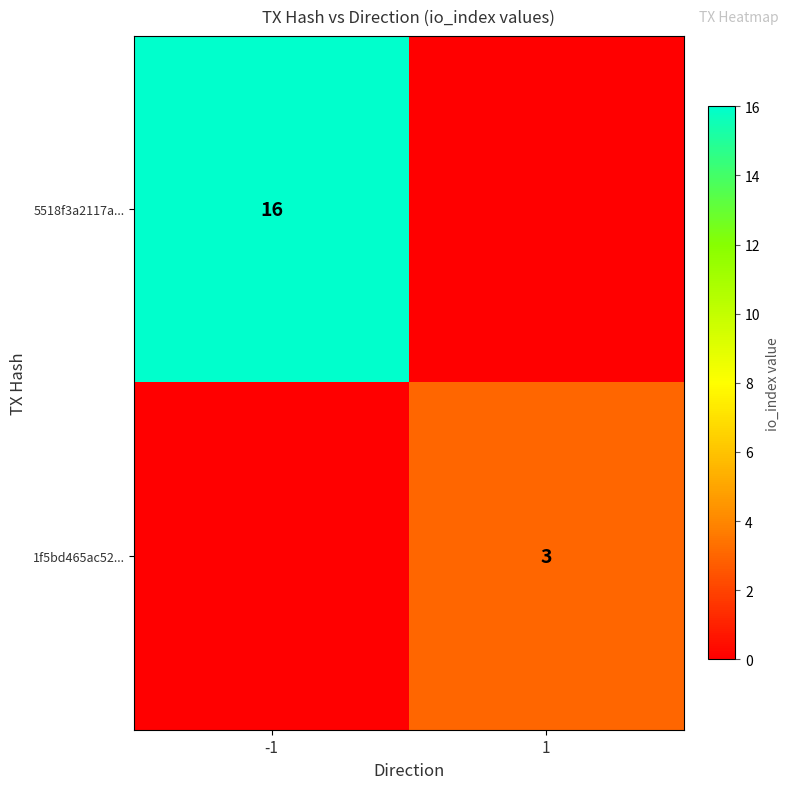

Is it true that 1f5bd465ac52... equals 2 at 1?

False